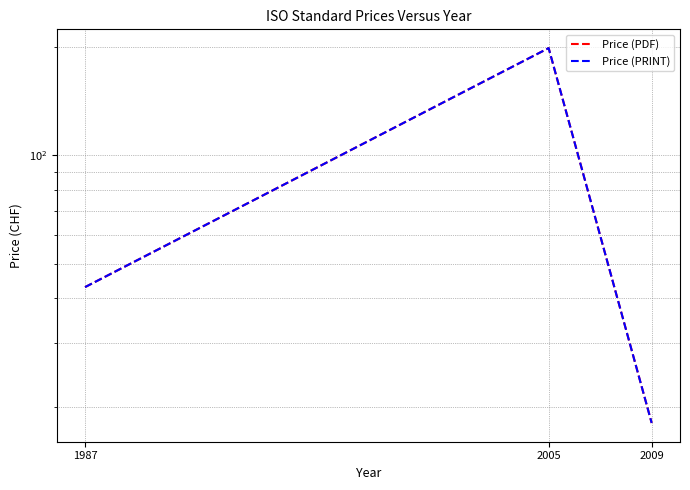

How many distinct data groups are displayed?

2